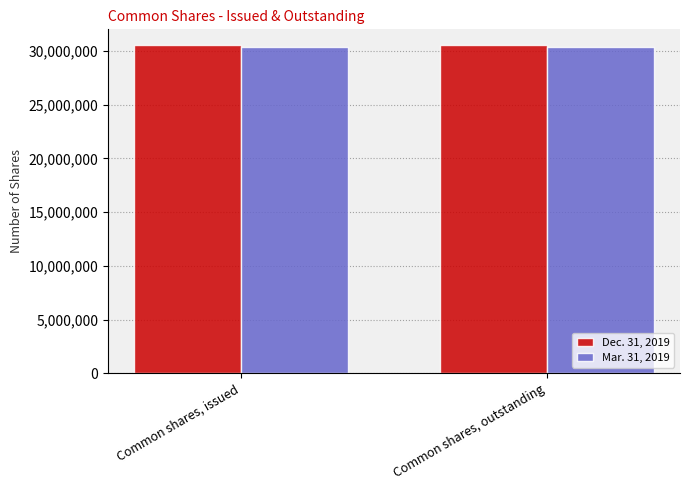

Reading left to right, transcribe all the data shown in this chart.

Dec. 31, 2019: Common shares, issued=30519688	Common shares, outstanding=30519688
Mar. 31, 2019: Common shares, issued=30322911	Common shares, outstanding=30322911